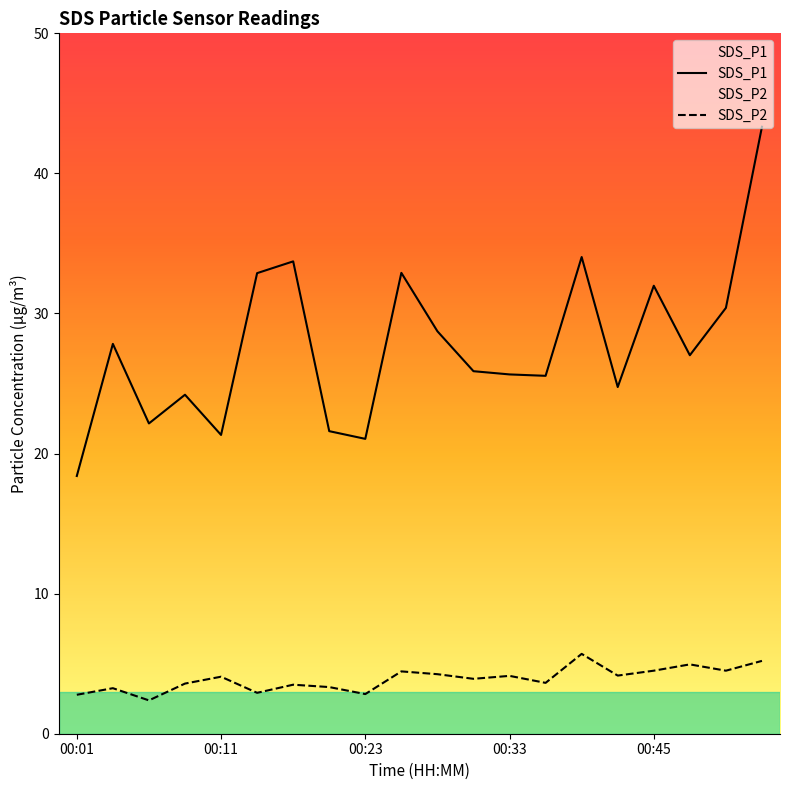

True or false: SDS_P2 has more than 1 interior local peaks.

True